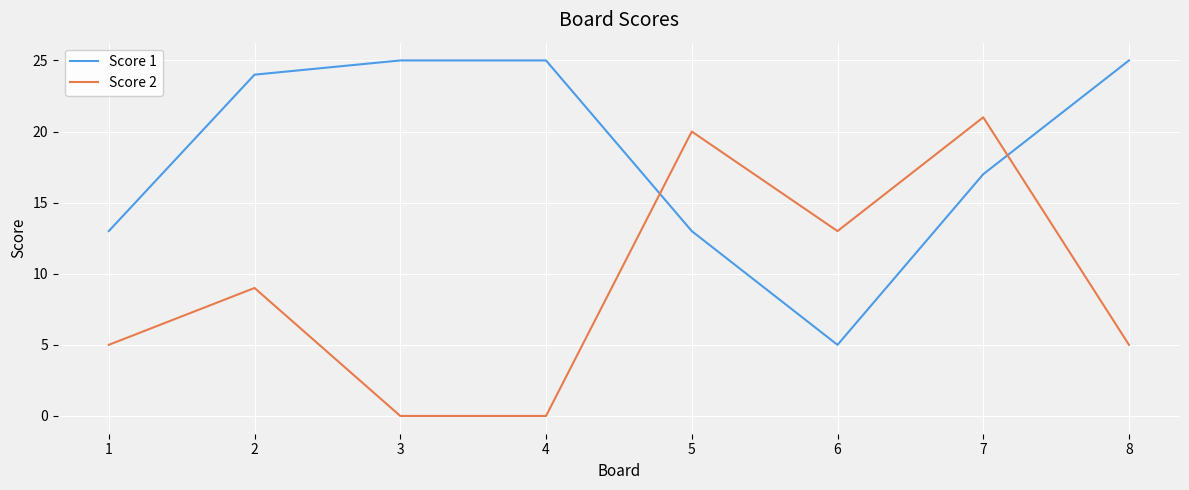

What is the total value across all series at 2?

33